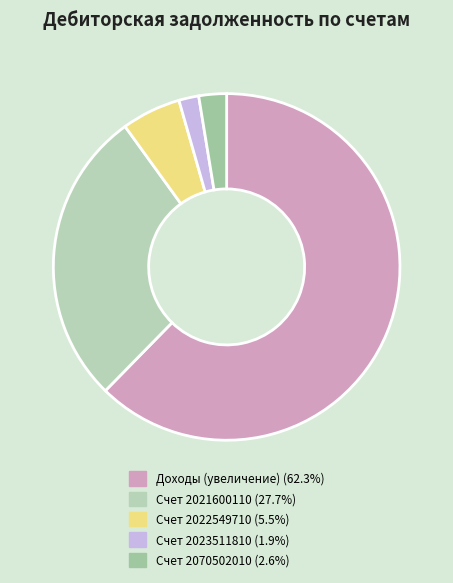

Which has a higher value, Счет 2023511810 or Счет 2070502010?

Счет 2070502010